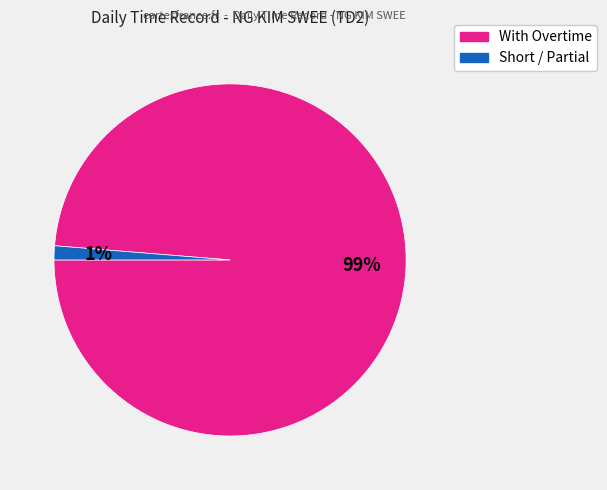

To the nearest percent, what is the average slice percentage?

50%